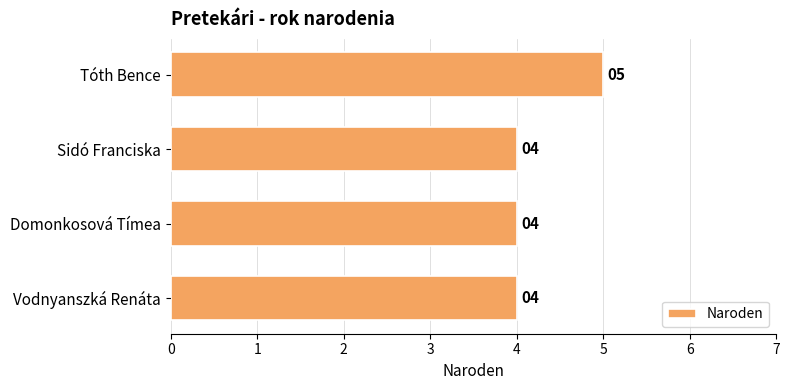

What is the sum of the values at Vodnyanszká Renáta and Domonkosová Tímea?

8